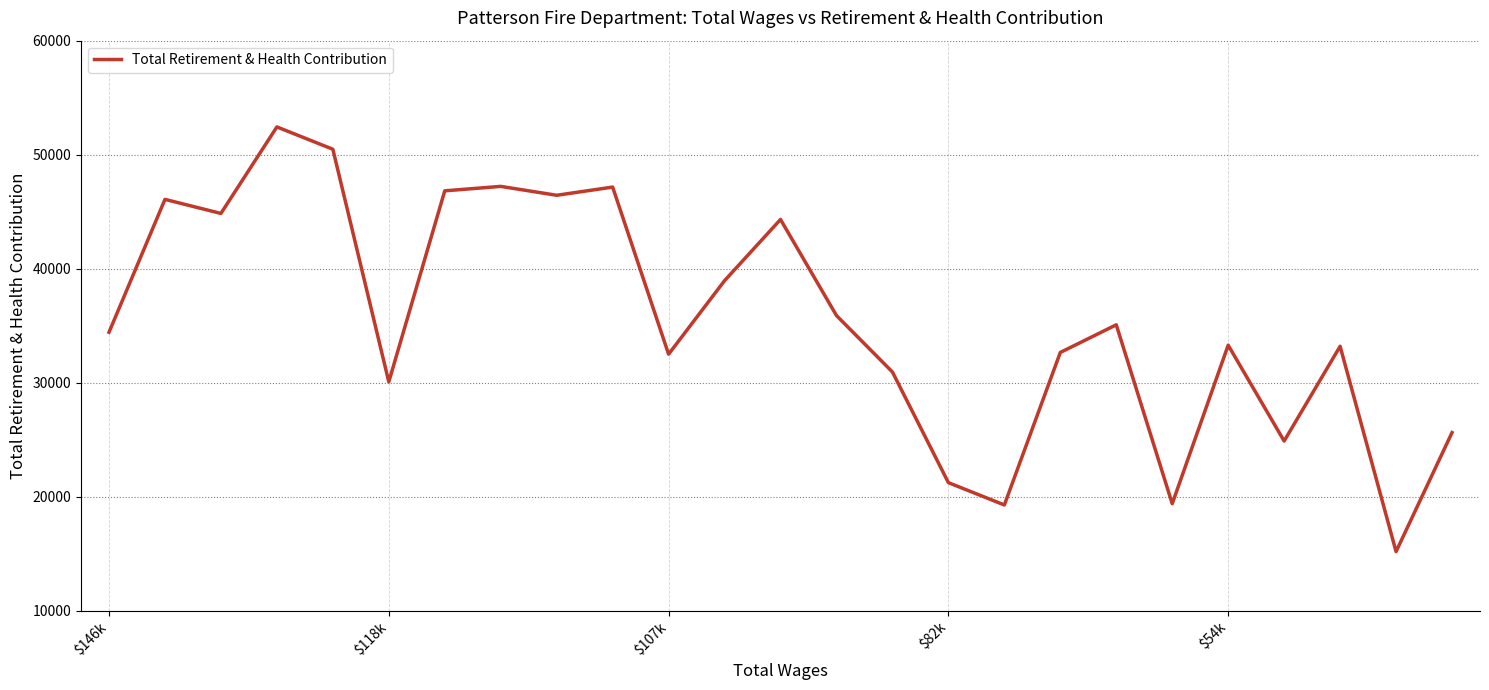

What is the smallest value displayed?

15169